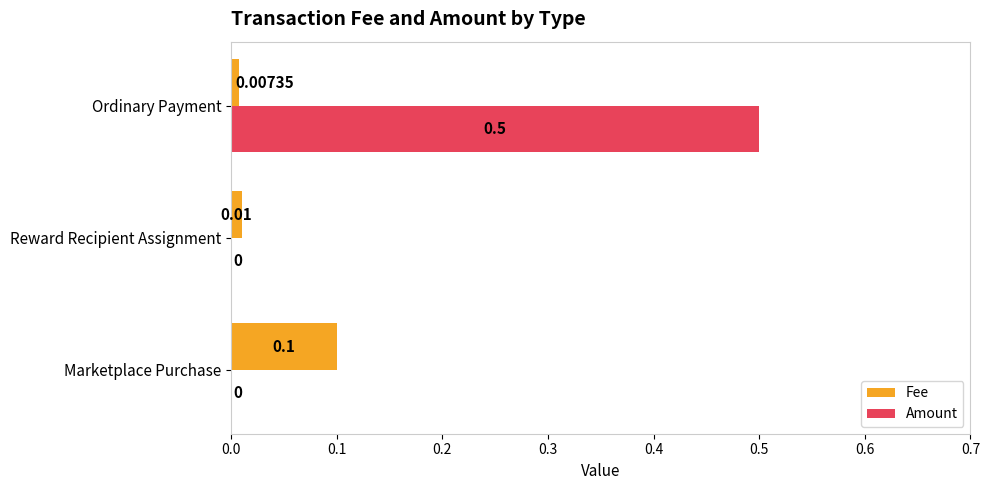

Which category has the highest value across all series?

Ordinary Payment